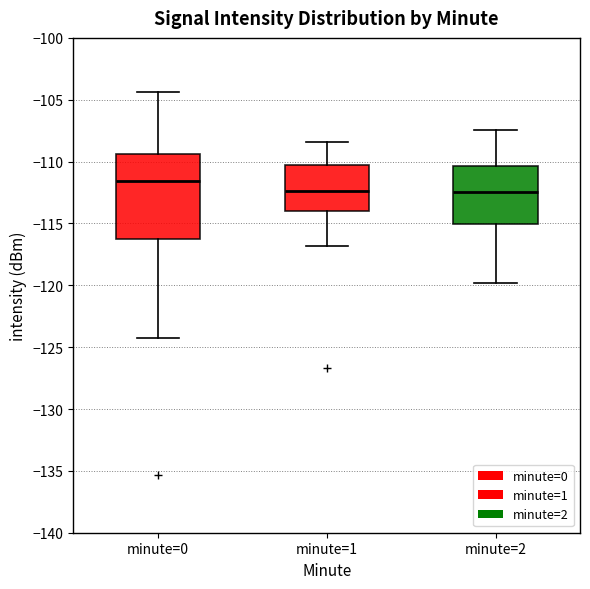

Reading left to right, read every box against the y-axis: the position of its median line, the range the box covers, and the ends of its whiskers. The values are not printed on the chart, so give them approximately, as read against the axis.

minute=0: median -111.5, box -116.0 to -109.5, whiskers -124.0 to -104.5
minute=1: median -112.5, box -114.0 to -110.5, whiskers -117.0 to -108.5
minute=2: median -112.5, box -115.0 to -110.5, whiskers -120.0 to -107.5